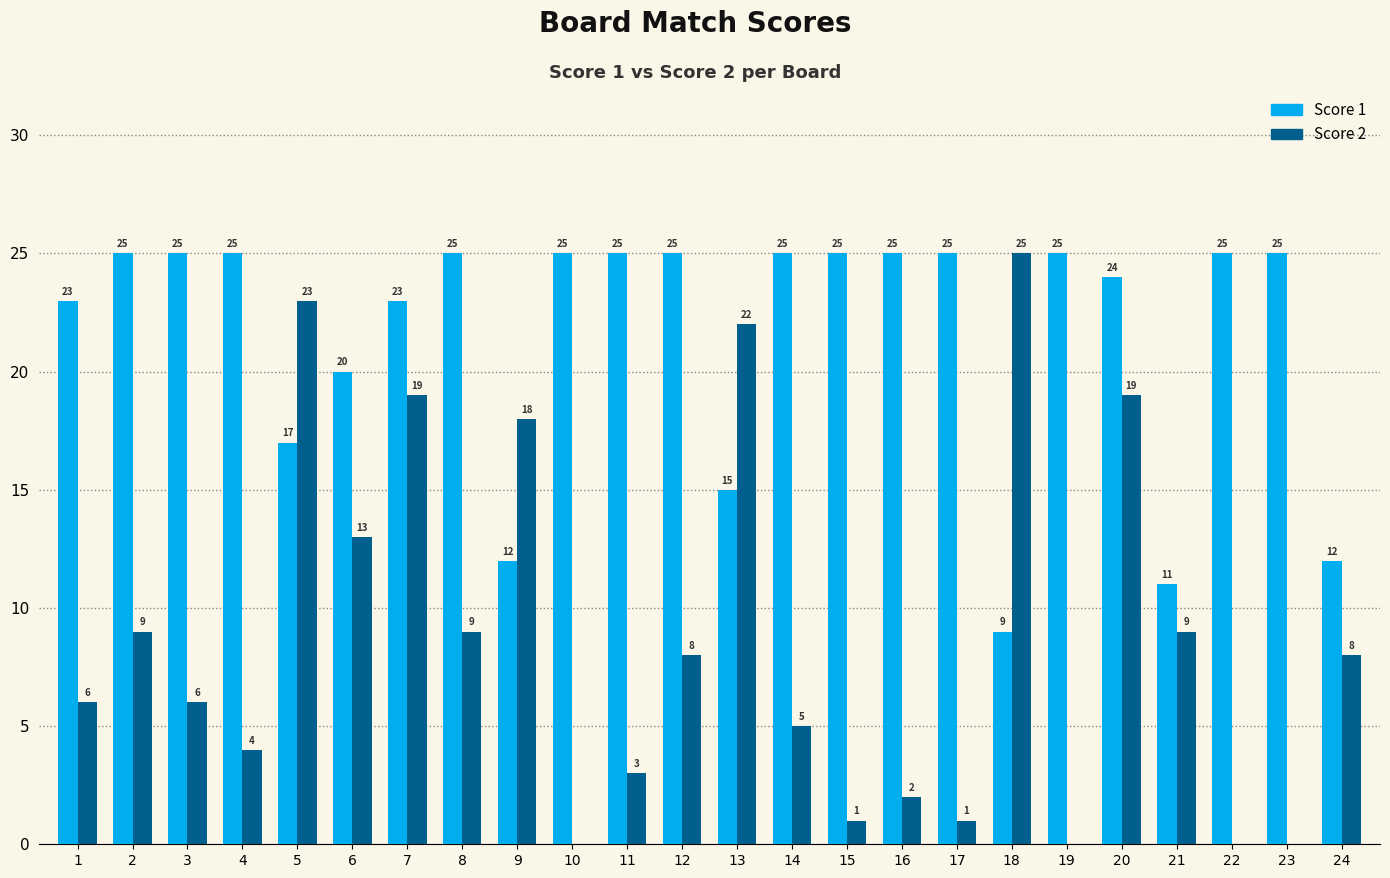

The value of Score 1 at 9 is 5. True or false?

False